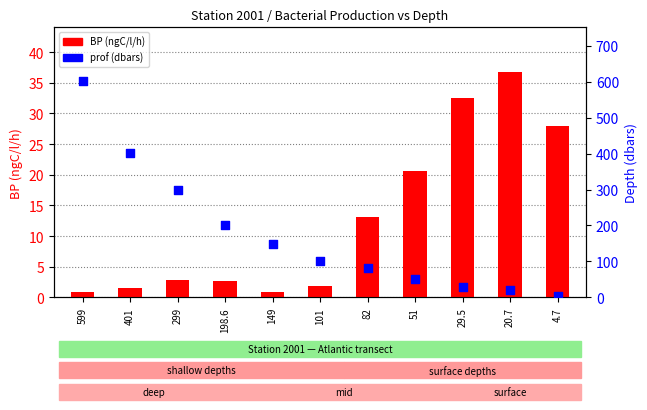

At how many categories does at least one series exceed 260?

3